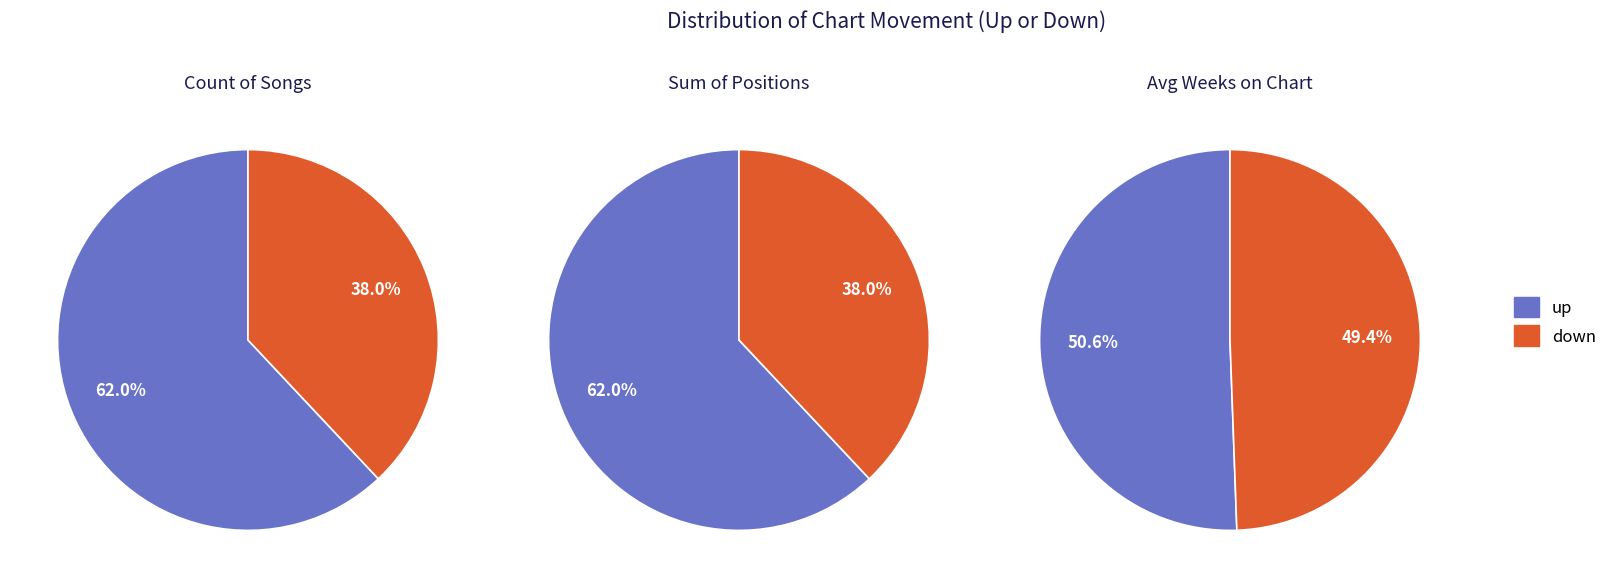

Which category has the biggest portion of the pie?

up